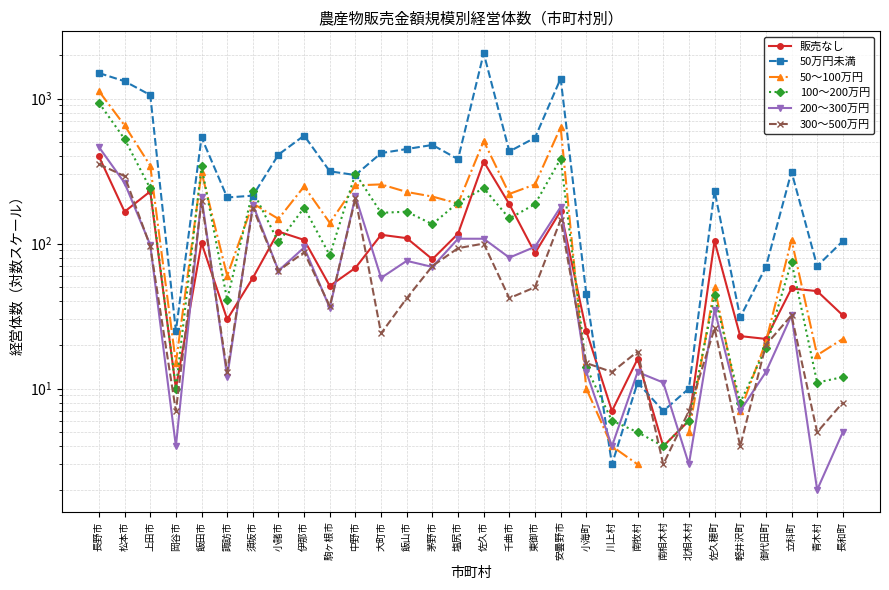

Which series changed the most between 松本市 and 長和町?

50万円未満